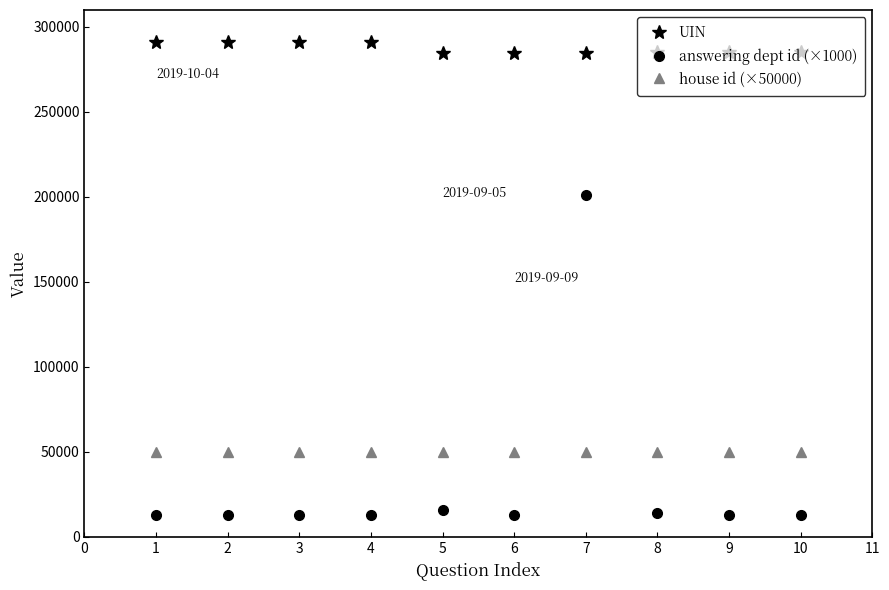

True or false: house id (×50000) has a value of 33579 at 6.

False